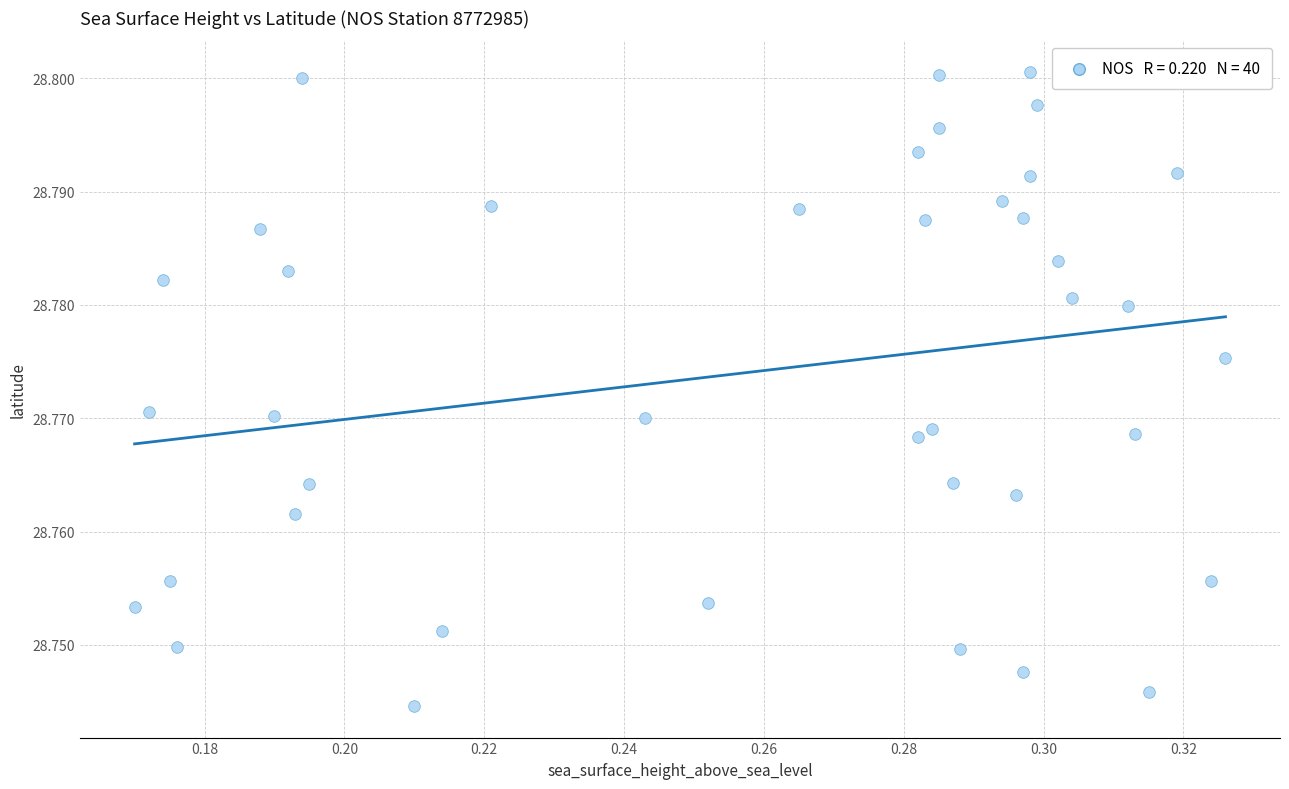

How many data points are displayed?

40